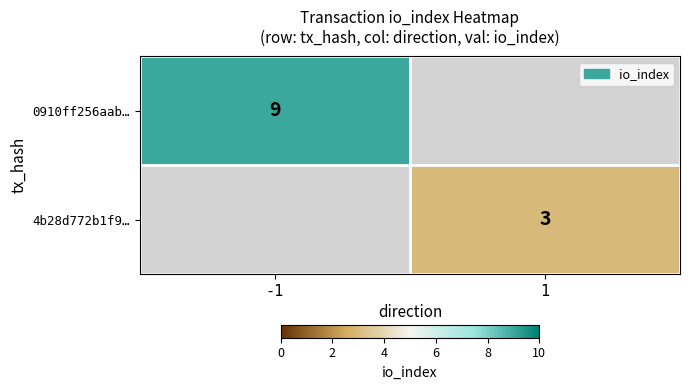

The 0910ff256aab… series shows 9 at -1. True or false?

True